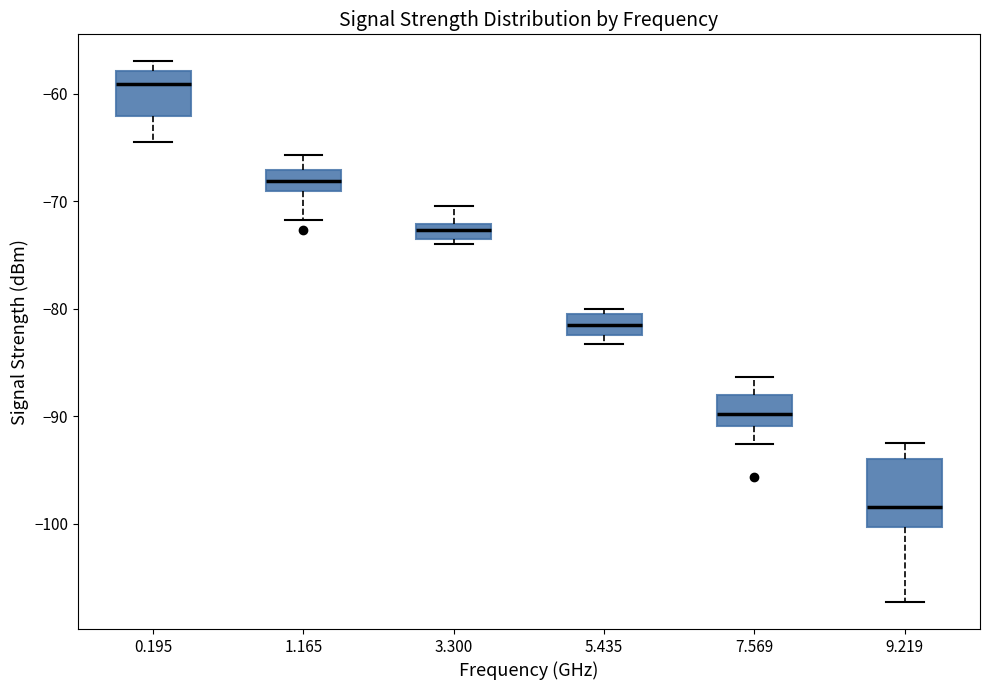

Where is the upper edge of the box at x = 1.165 on the y-axis? The values are not printed on the chart, so give them approximately, as read against the axis.

-67